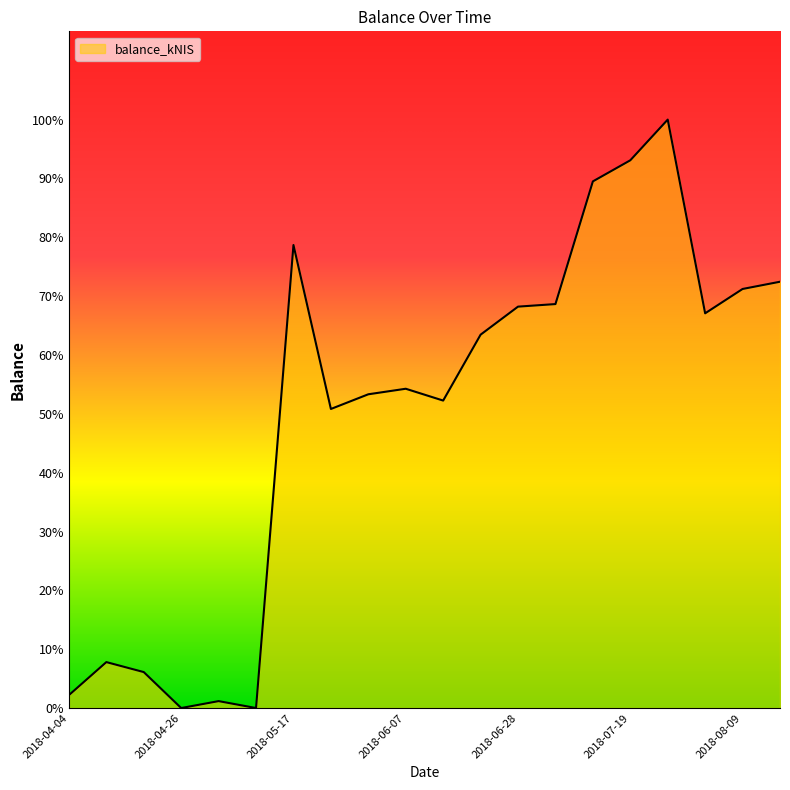

Does the chart have visible grid lines?

No